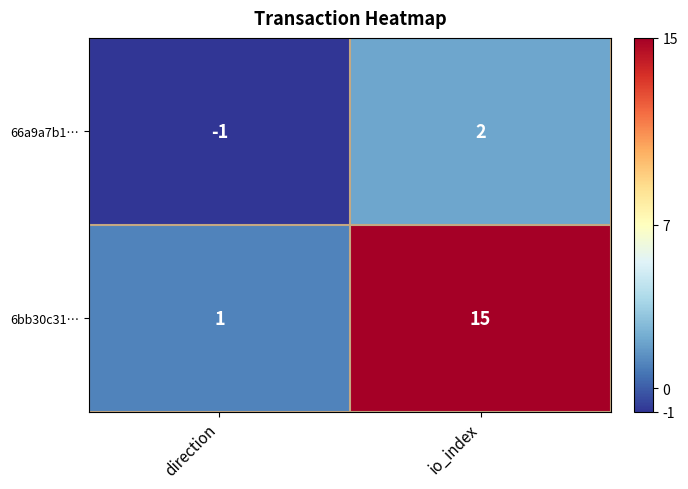

What is the maximum value shown in the chart?

15